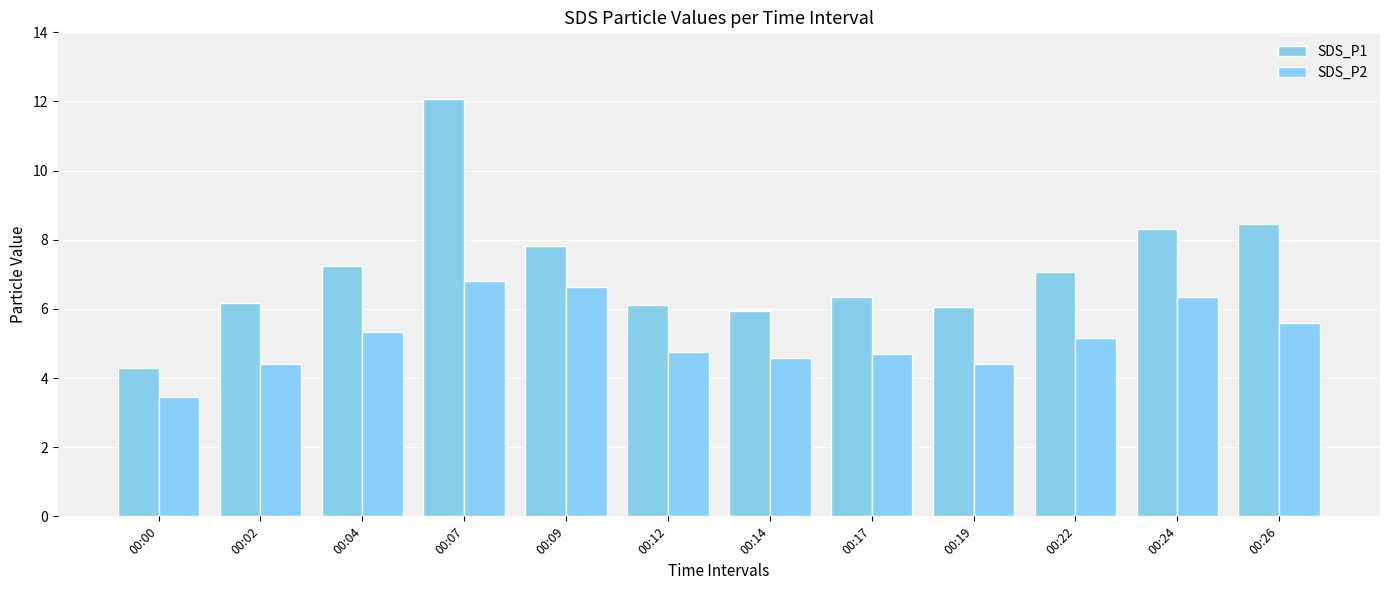

What is the average value of the SDS_P2 series?

5.2